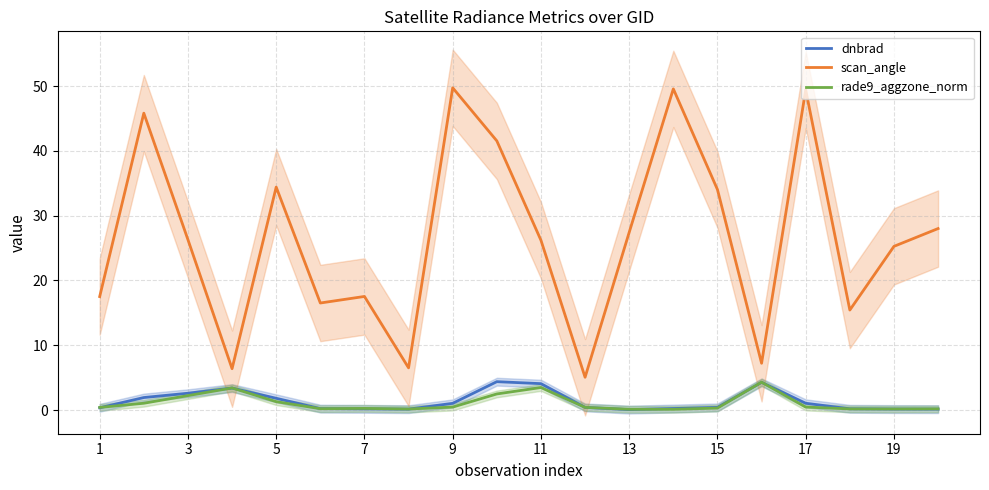

True or false: scan_angle and rade9_aggzone_norm cross at least once.

False